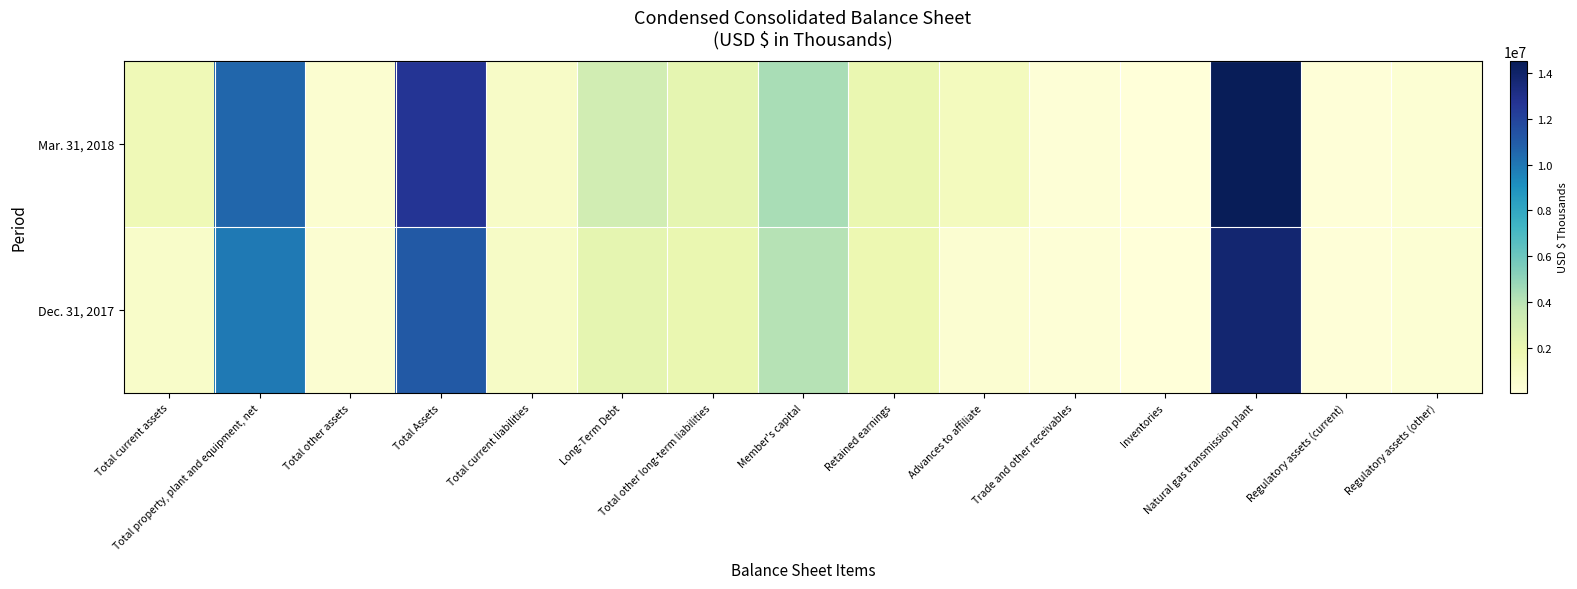

Count the number of data series in this chart.

2